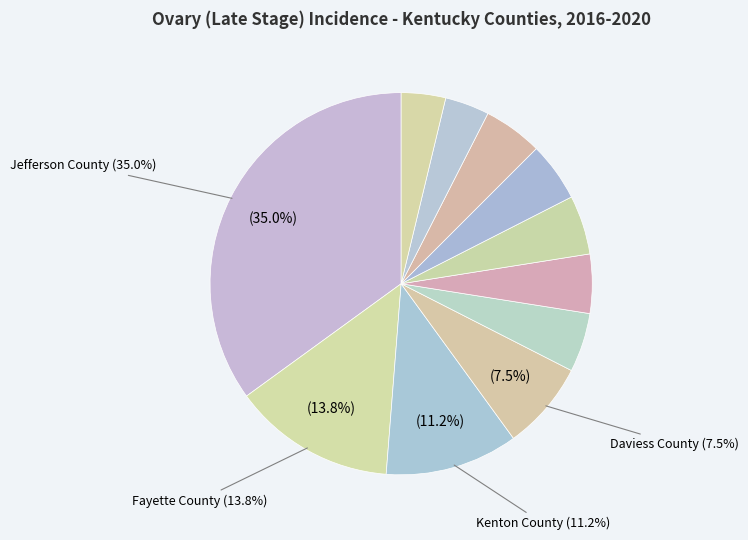

To the nearest percent, what is the difference between the largest and smallest slice percentages?

31%